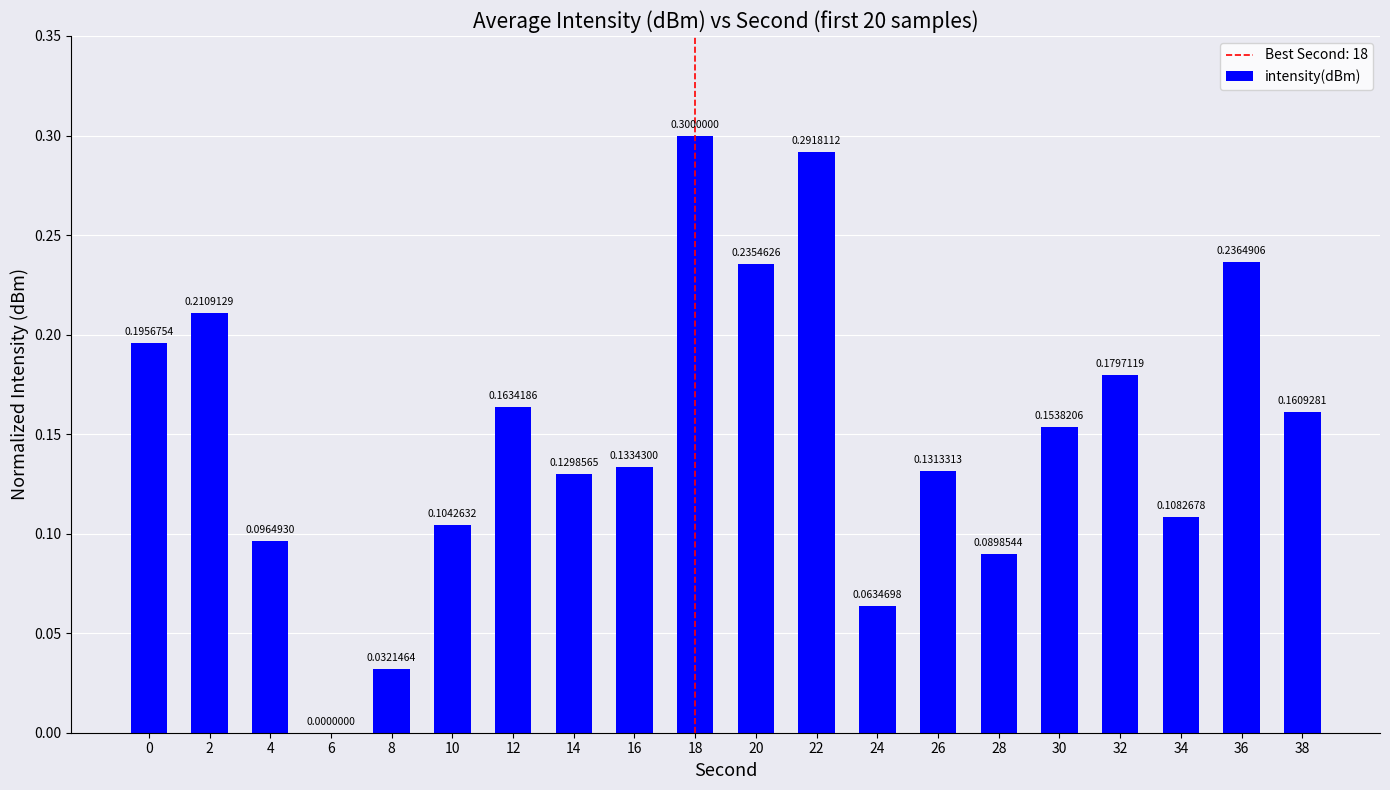

Between 38 and 16, which is larger?

38